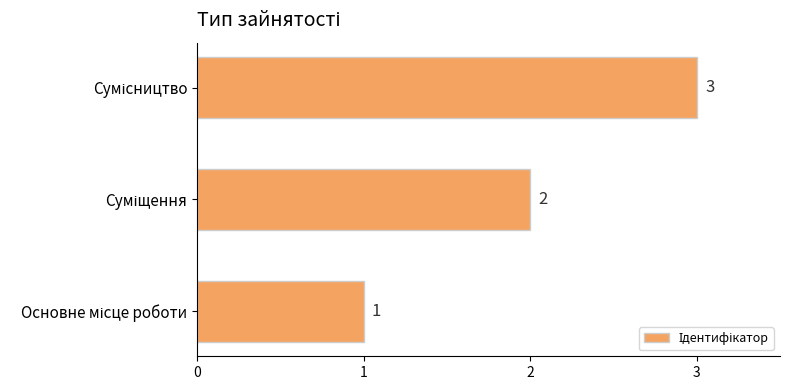

What is the smallest value displayed?

1